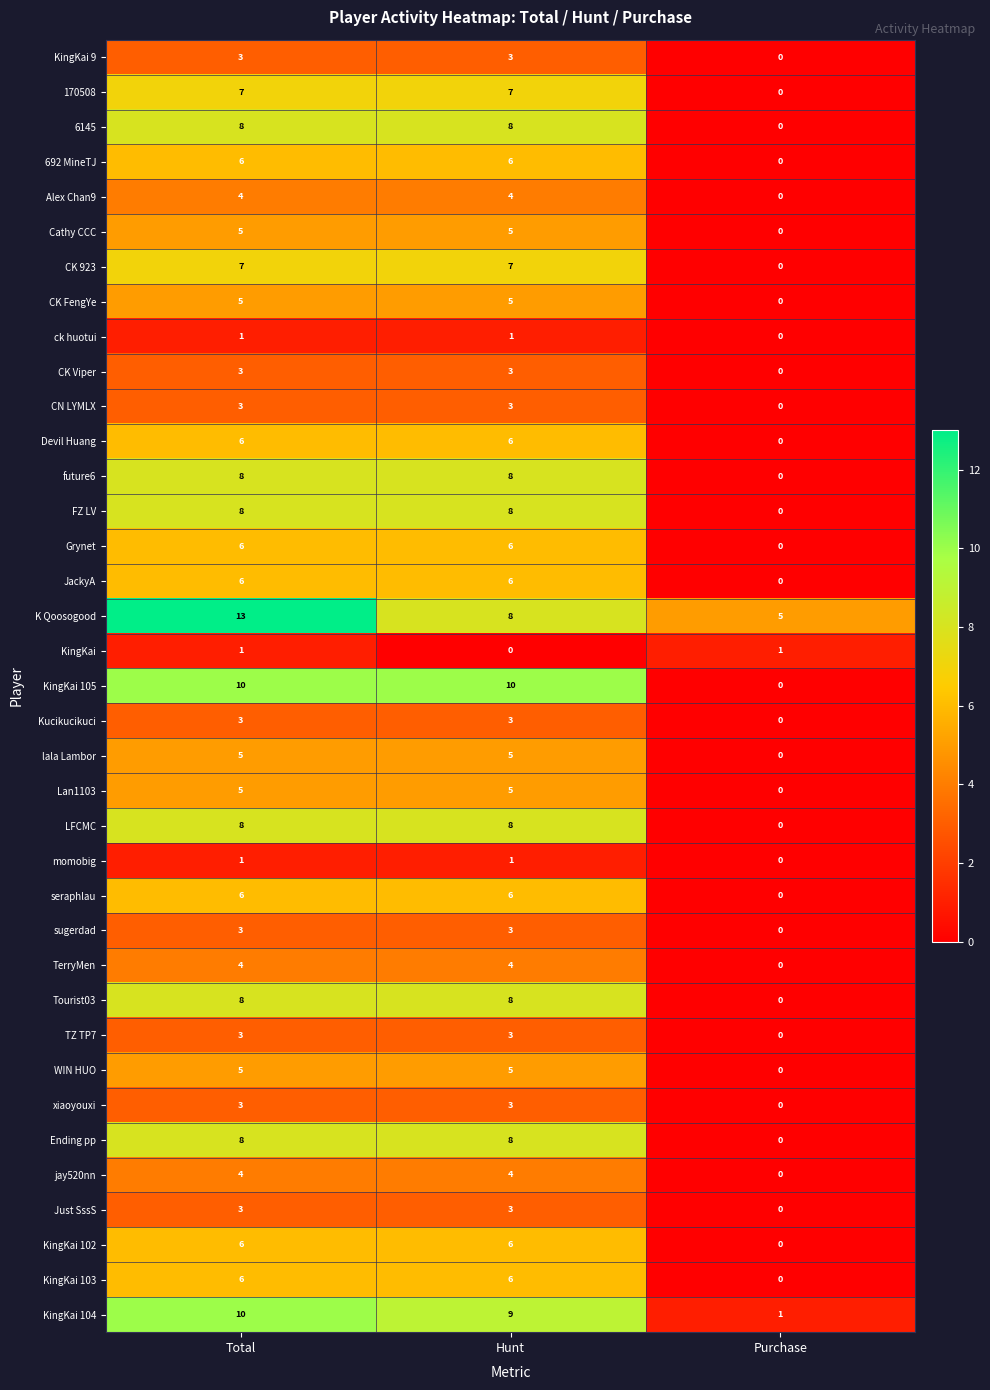

List the labels in order of KingKai 104 value, largest first.

Total, Hunt, Purchase